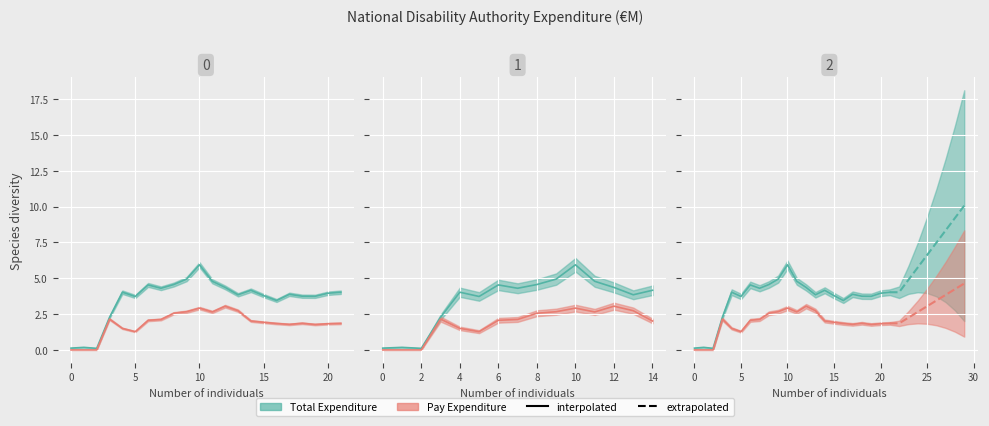

True or false: Total Expenditure and Pay Expenditure intersect in this chart.

False